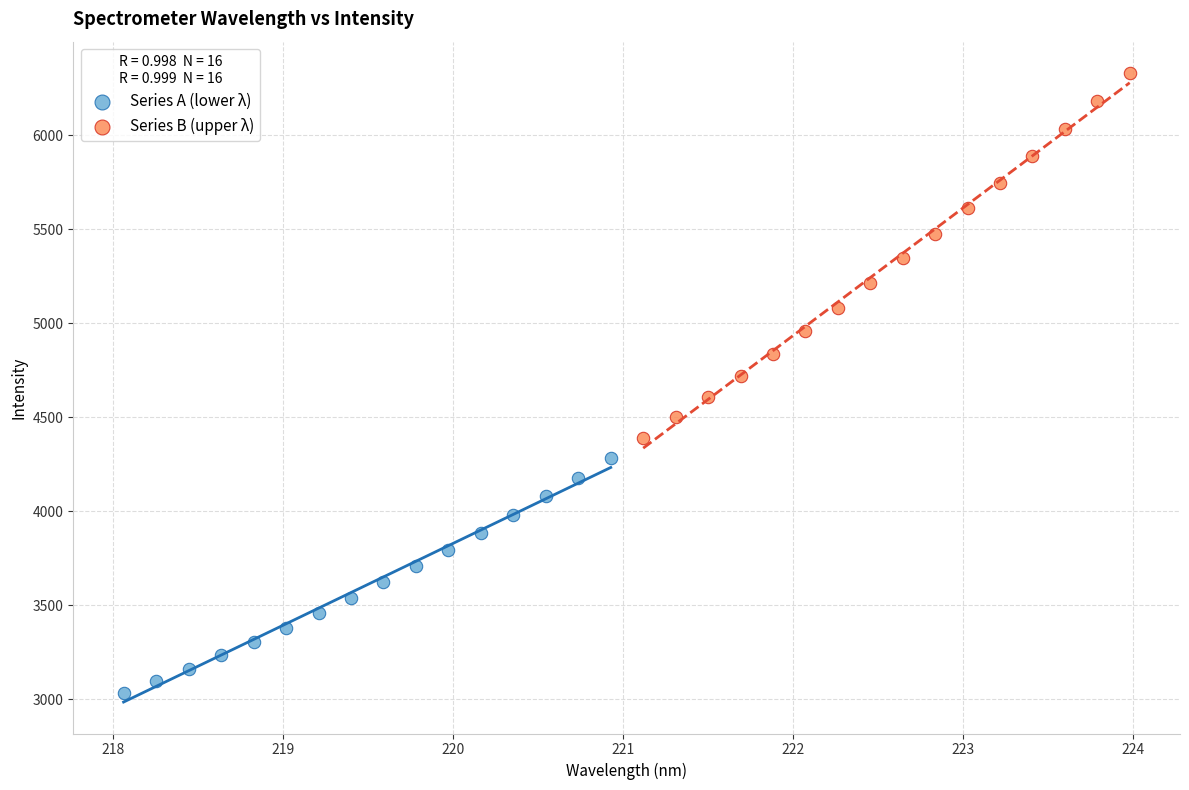

Which series has the widest spread of Y values?

Series B (upper λ)